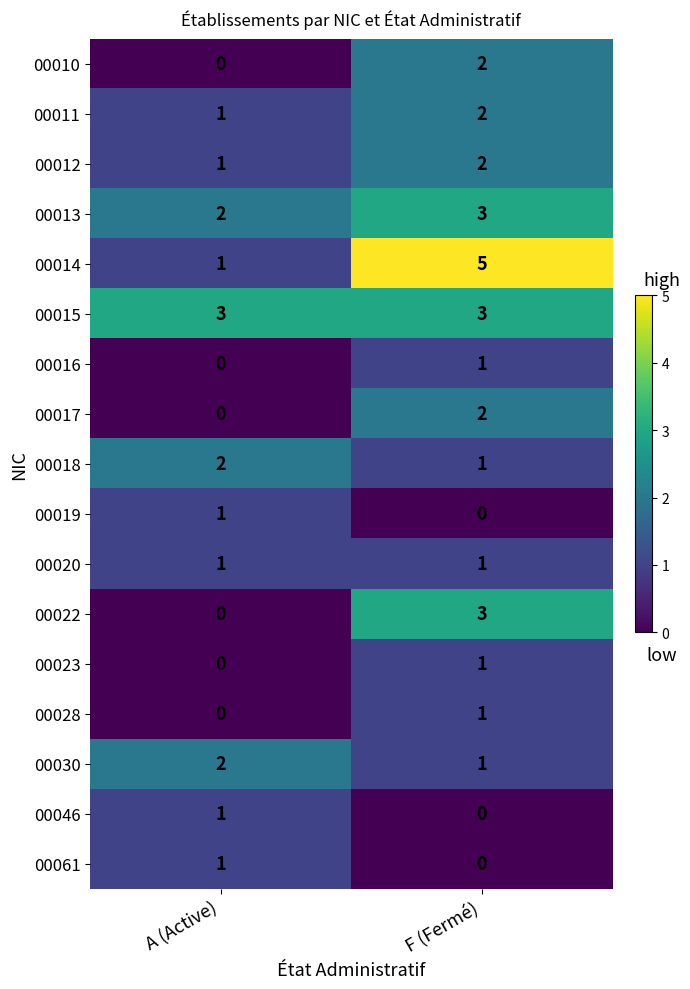

True or false: 00011 has a value of 1 at A (Active).

True